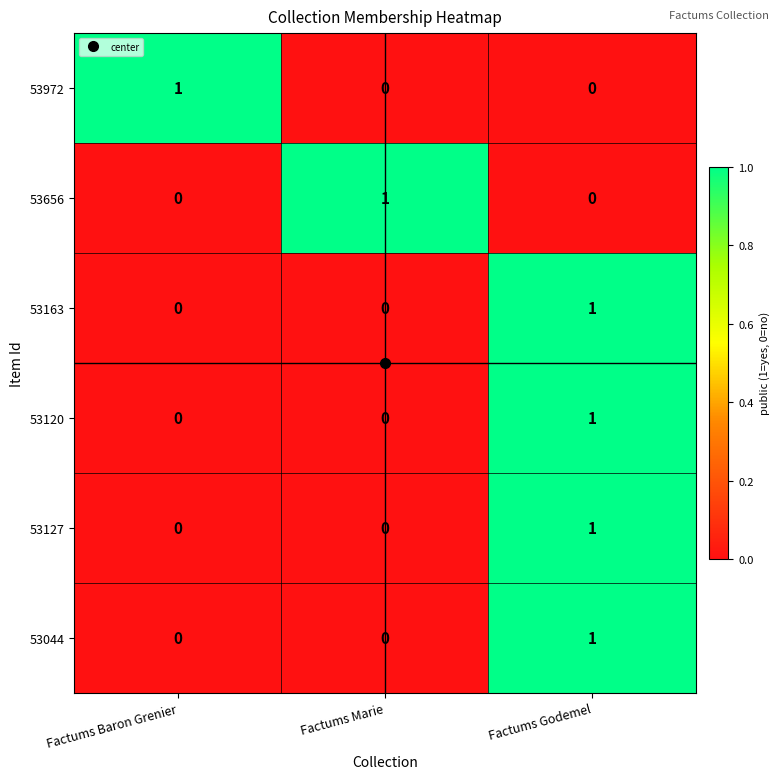

What is the total value across all series at Factums Baron Grenier?

1